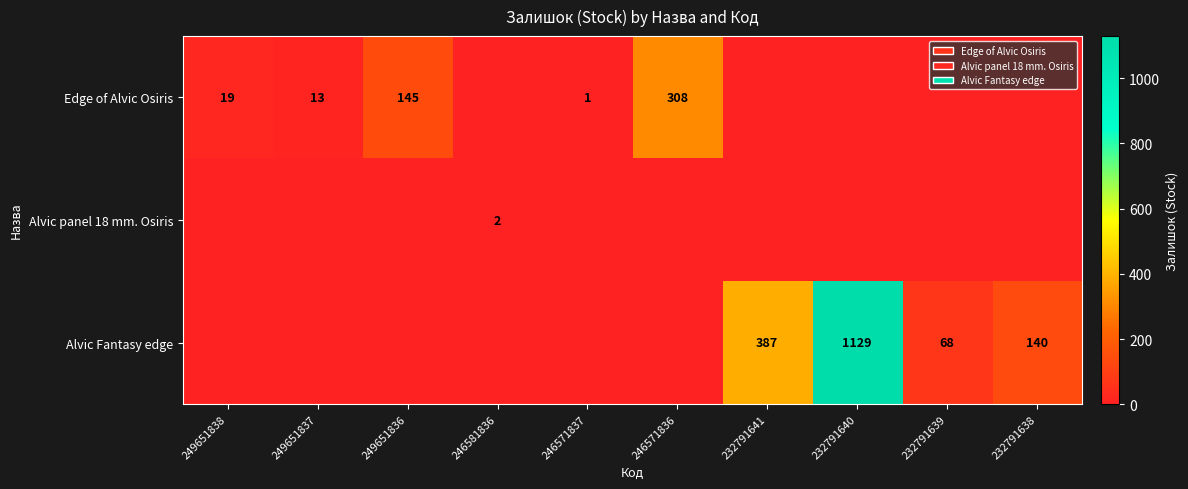

The value of Alvic Fantasy edge at 232791640 is 1129. True or false?

True